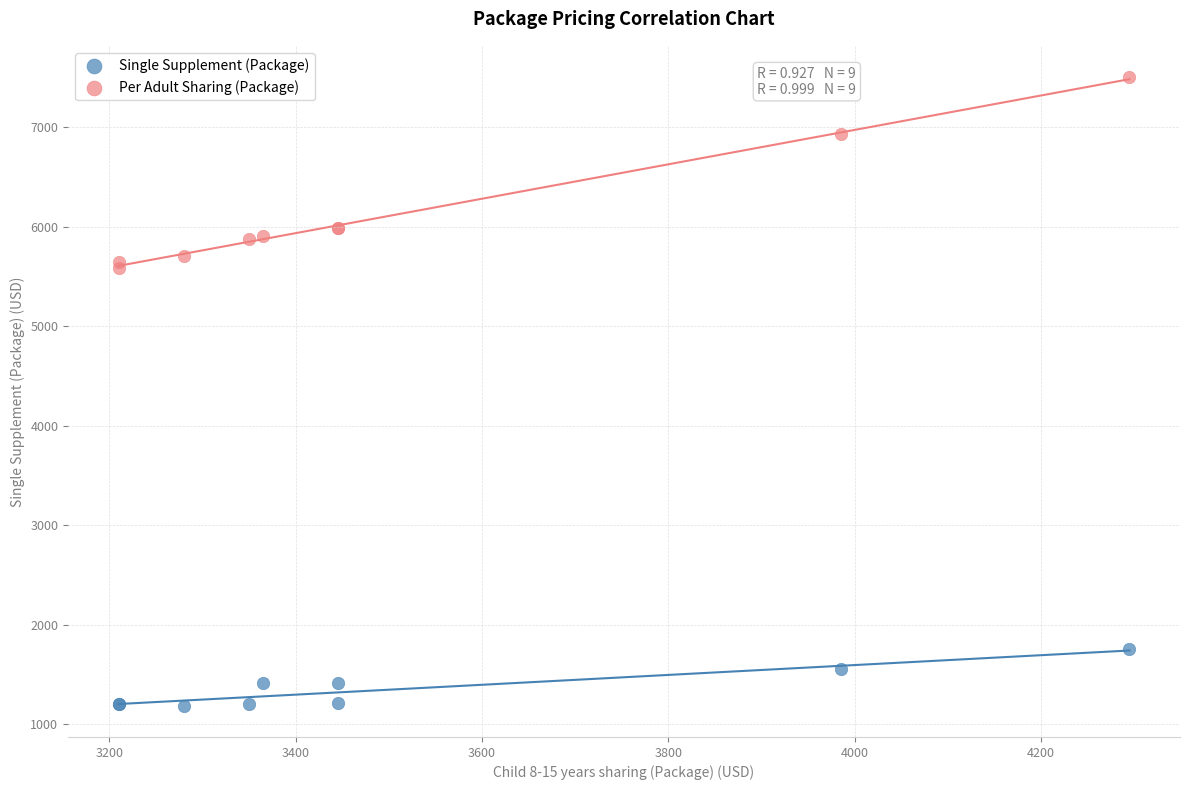

Which series reaches the maximum Y coordinate?

Per Adult Sharing (Package)